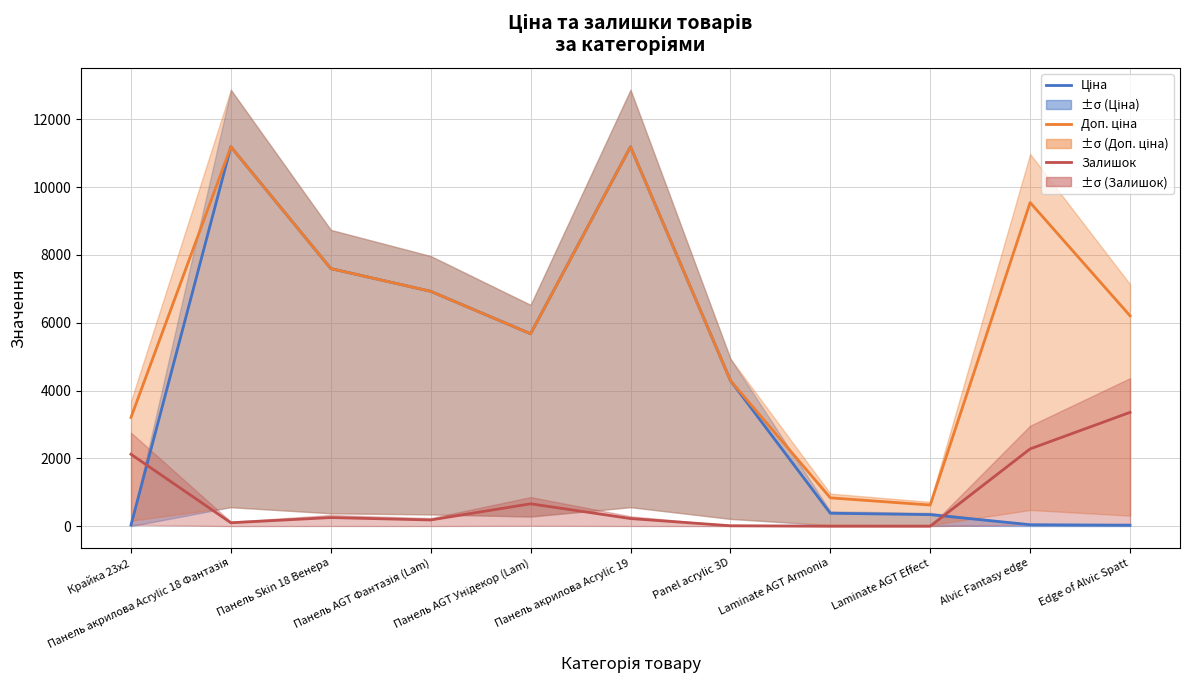

What is the maximum value for Ціна?

11188.2